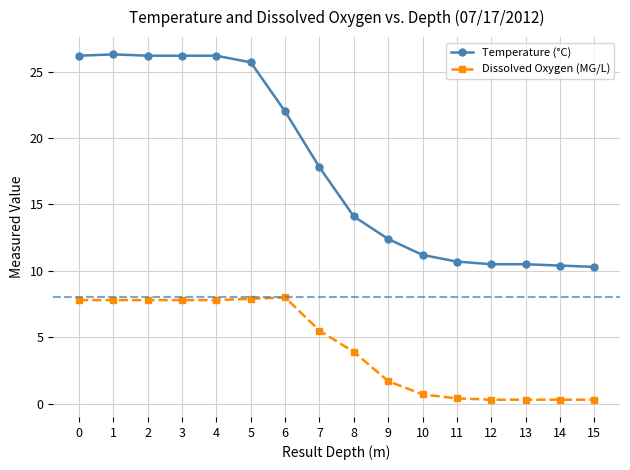

What is the highest value of the Temperature (°C) series?

26.3